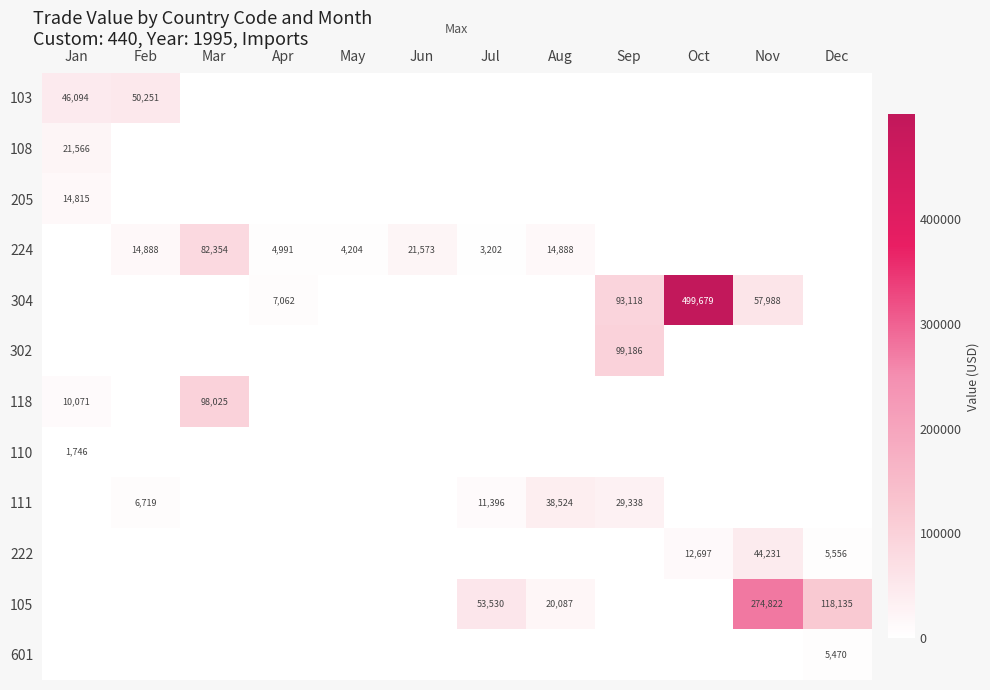

True or false: 222 has a value of 0 at May.

True